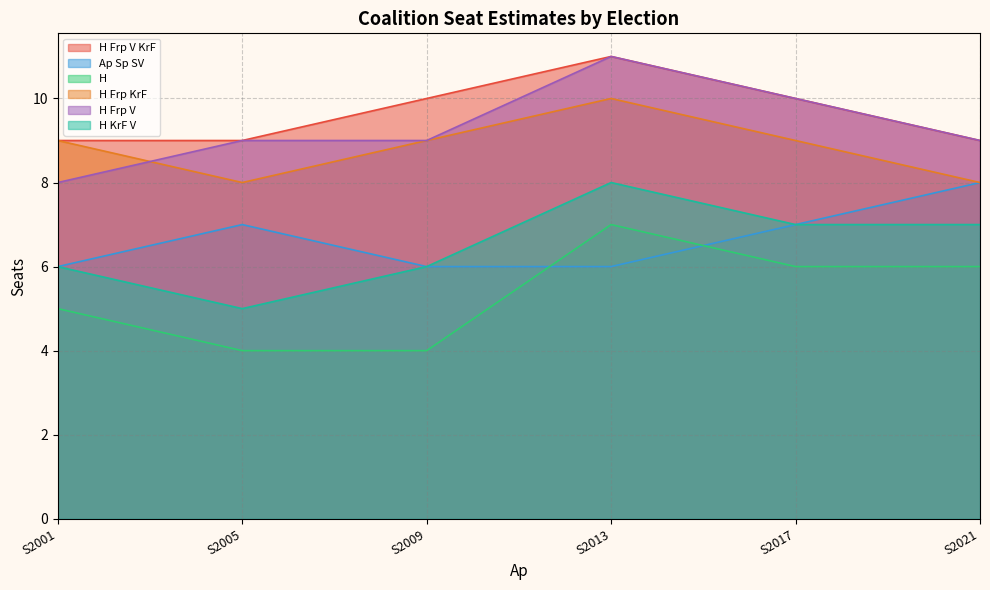

Between S2013 and S2005, which is larger?

S2013